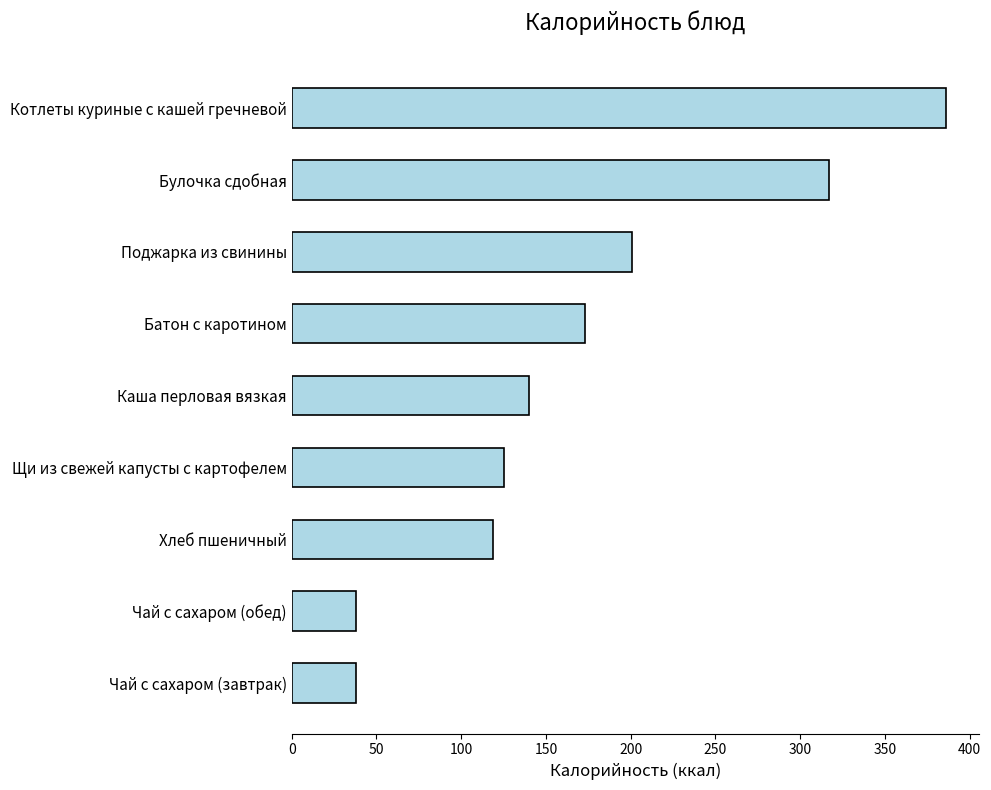

True or false: the data shows 41 at Хлеб пшеничный.

False